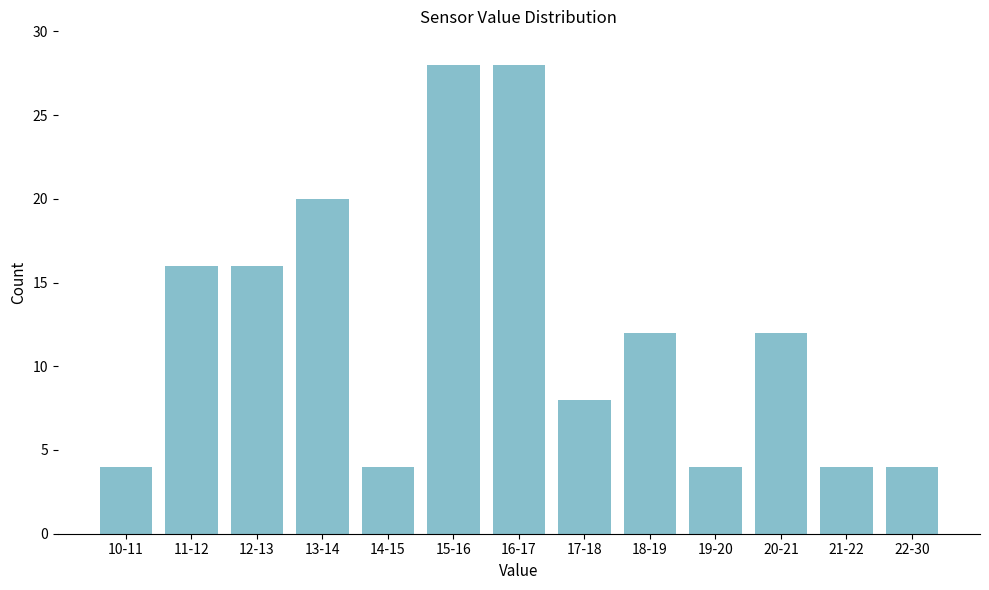

Reading left to right, transcribe all the data shown in this chart.

10-11=4	11-12=16	12-13=16	13-14=20	14-15=4	15-16=28	16-17=28	17-18=8	18-19=12	19-20=4	20-21=12	21-22=4	22-30=4